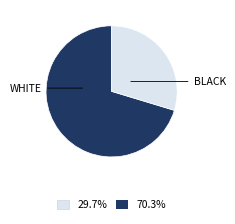

Is there any slice that represents more than half of the pie?

Yes